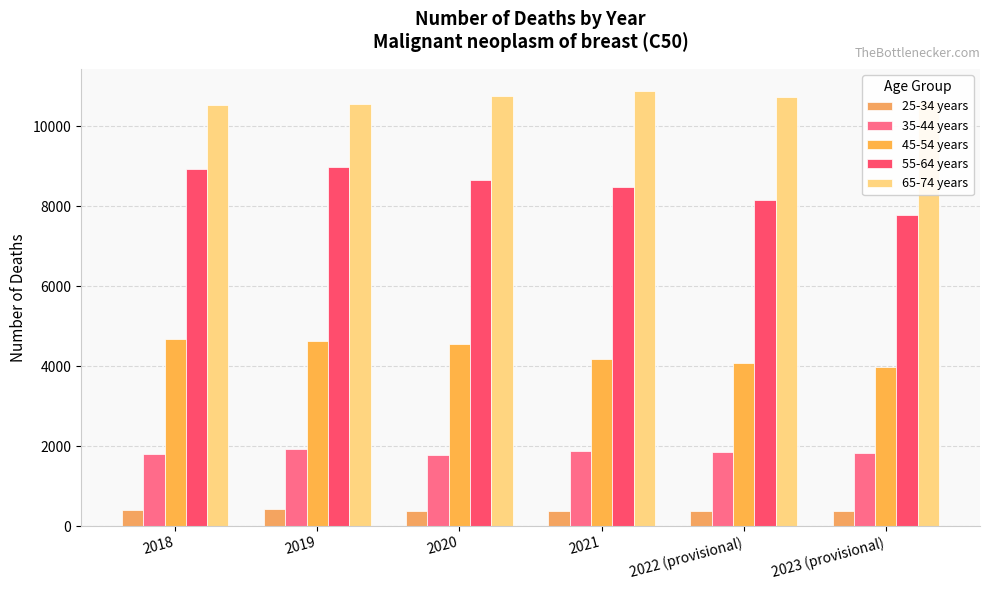

How many values in the 25-34 years series are below 383?

3